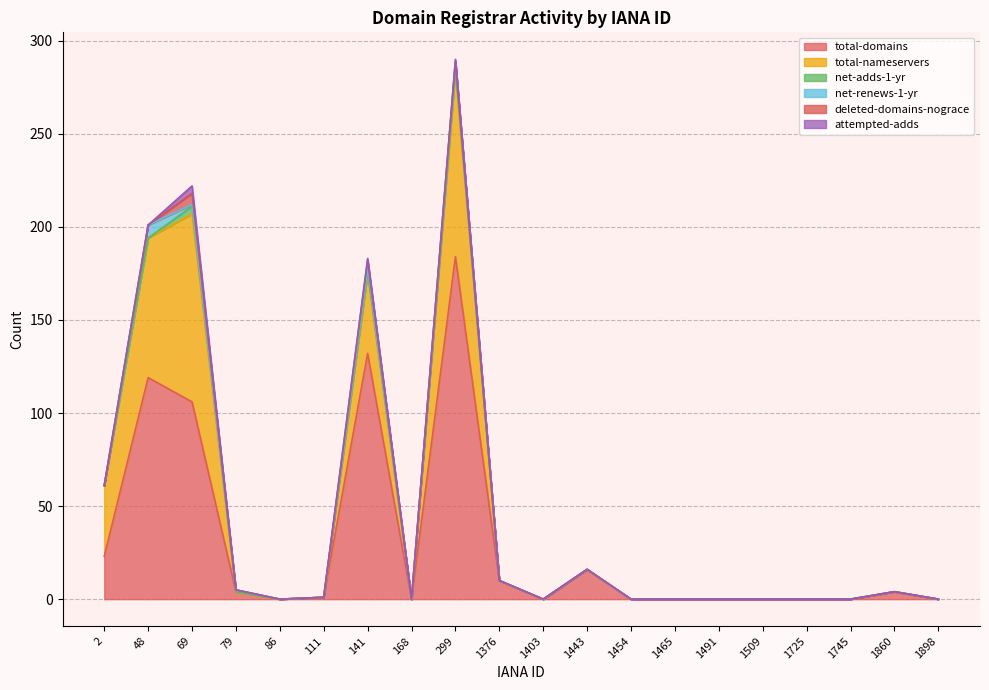

Reading left to right, transcribe all the data shown in this chart.

total-domains: 23	119	106	4	0	1	132	0	184	10	0	16	0	0	0	0	0	0	4	0
total-nameservers: 38	75	101	0	0	0	43	0	100	0	0	0	0	0	0	0	0	0	0	0
net-adds-1-yr: 0	0	4	0	0	0	1	0	1	0	0	0	0	0	0	0	0	0	0	0
net-renews-1-yr: 0	7	1	1	0	0	2	0	4	0	0	0	0	0	0	0	0	0	0	0
deleted-domains-nograce: 0	0	6	0	0	0	4	0	0	0	0	0	0	0	0	0	0	0	0	0
attempted-adds: 0	0	4	0	0	0	1	0	1	0	0	0	0	0	0	0	0	0	0	0